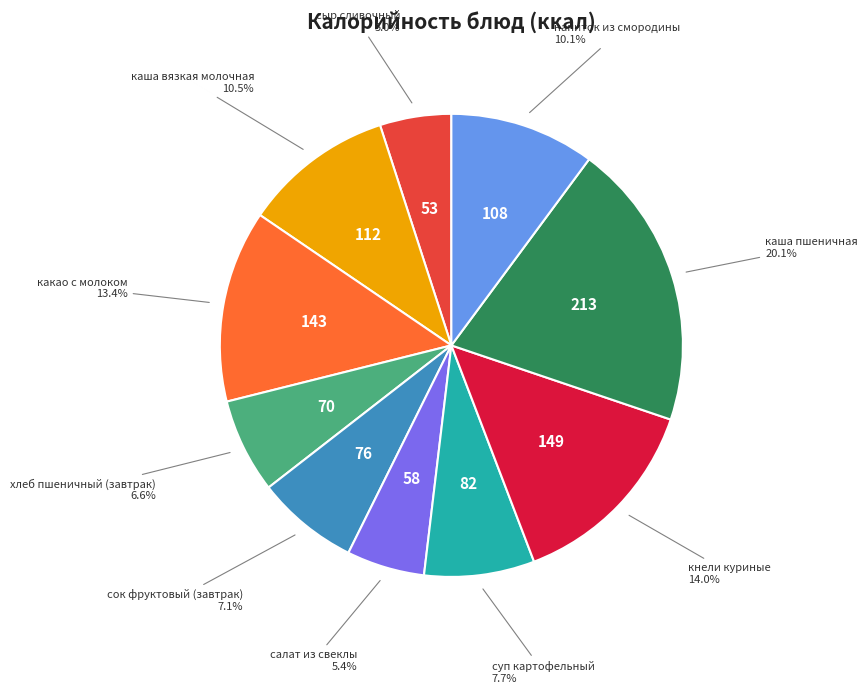

Is there any slice that represents more than half of the pie?

No